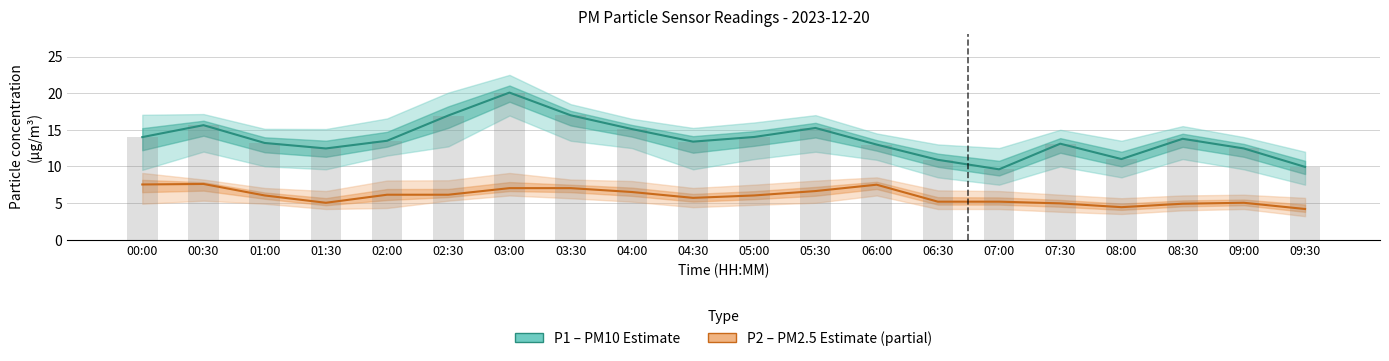

True or false: P2 (PM2.5) has a value of 4.4 at 08:00.

True